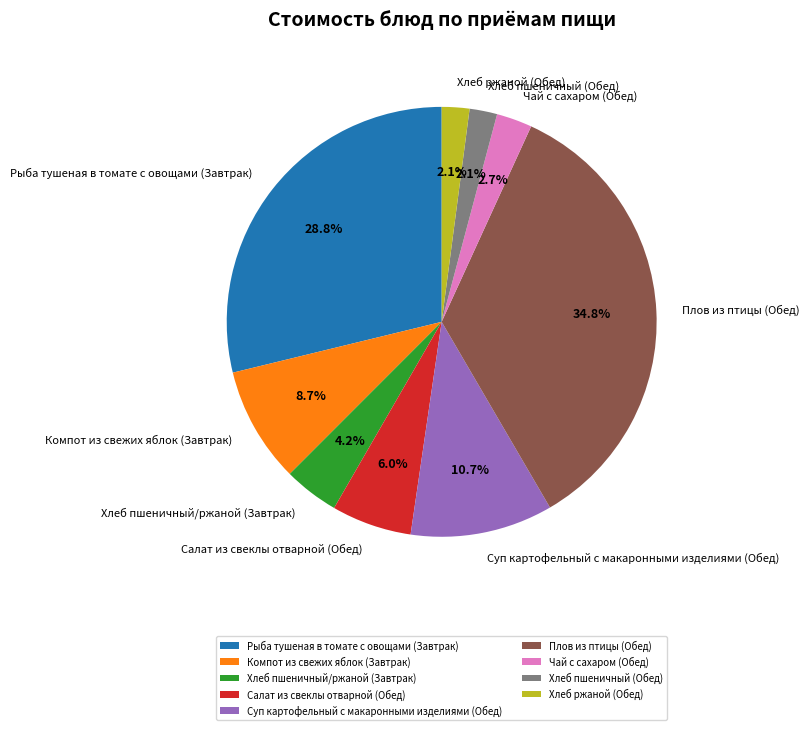

Is it true that Чай с сахаром (Обед) is 3% of the pie?

True